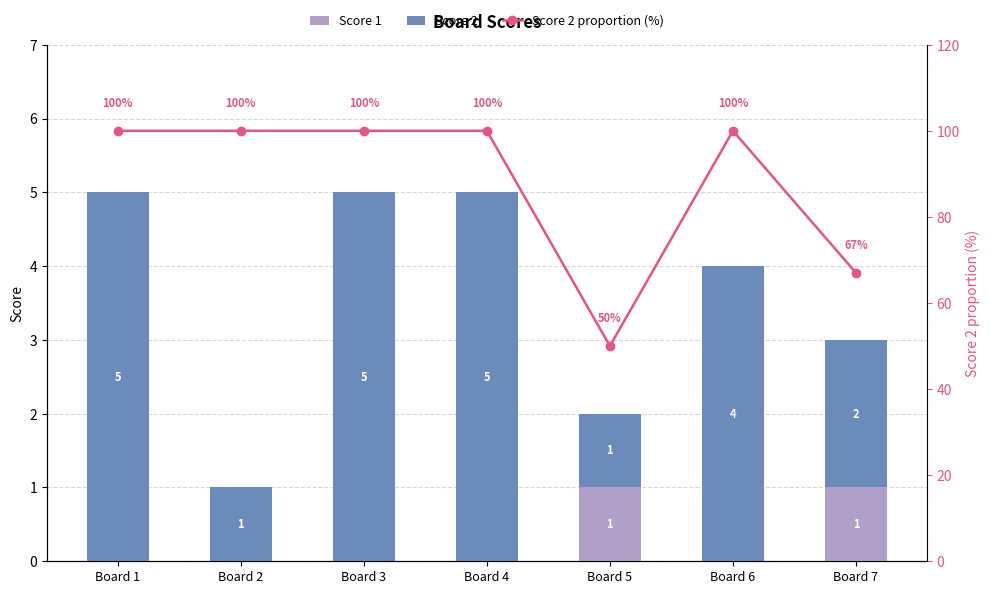

What are all the series names shown in the legend?

Score 1, Score 2, Score 2 proportion (%)